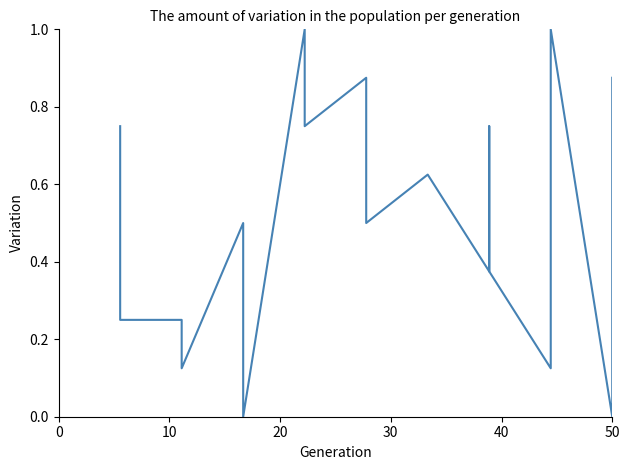

Reading right to left, transcribe all the data shown in this chart.

0.9	0.0	1.0	0.1	0.4	0.8	0.4	0.6	0.6	0.5	0.9	0.8	1.0	0.0	0.5	0.1	0.2	0.2	0.8